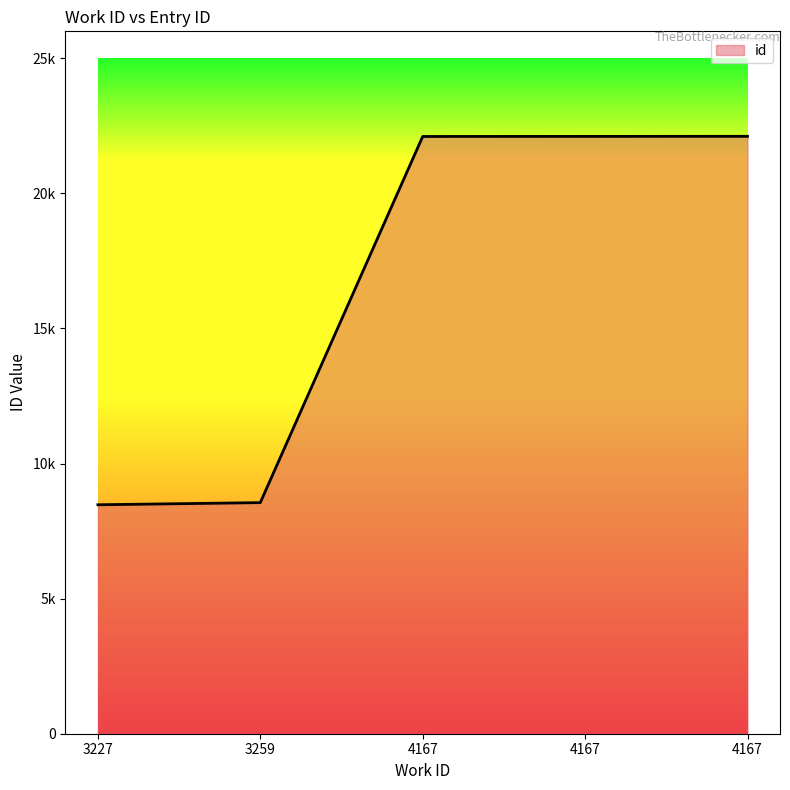

True or false: the data has more than 0 interior local peaks.

False